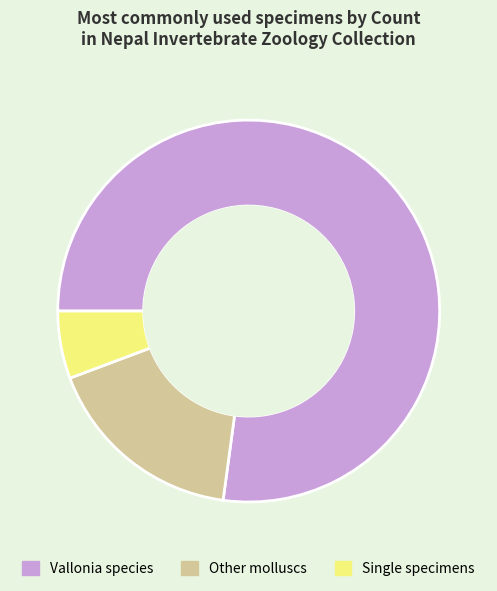

Rank the categories by value from lowest to highest.

Single specimens, Other molluscs, Vallonia species